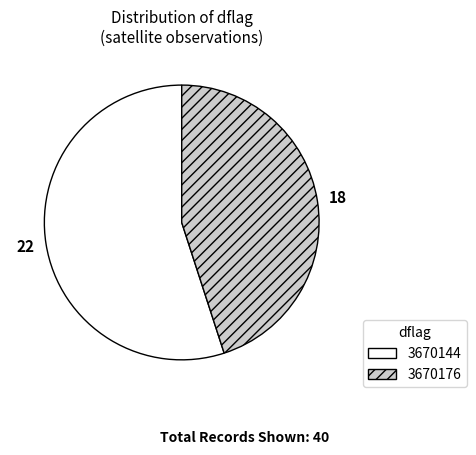

Is the sum of 3670144 and 3670176 greater than half?

Yes